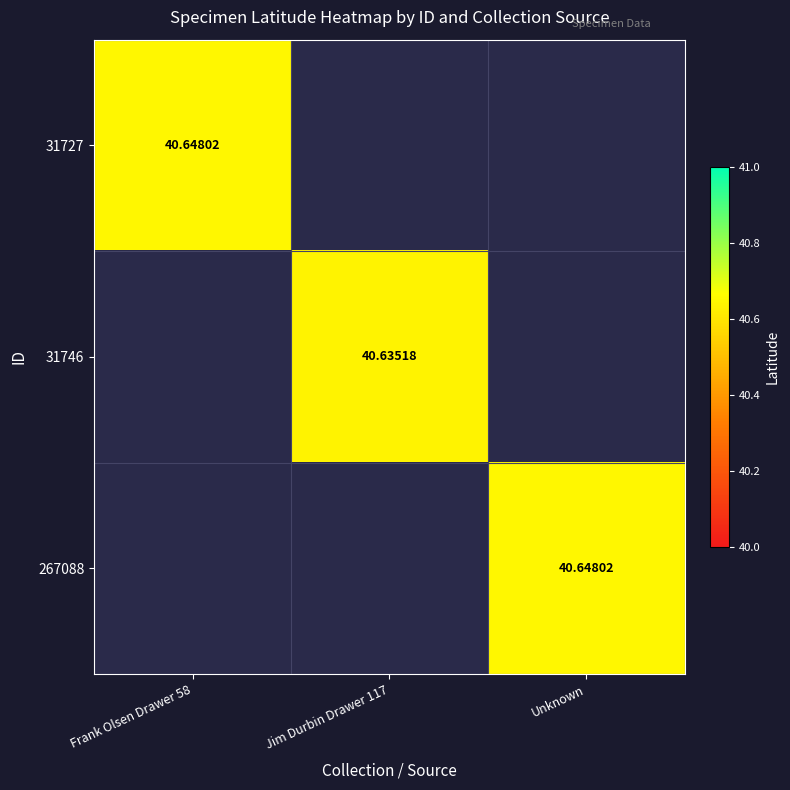

Where does the 31746 series first go above 40?

Jim Durbin Drawer 117